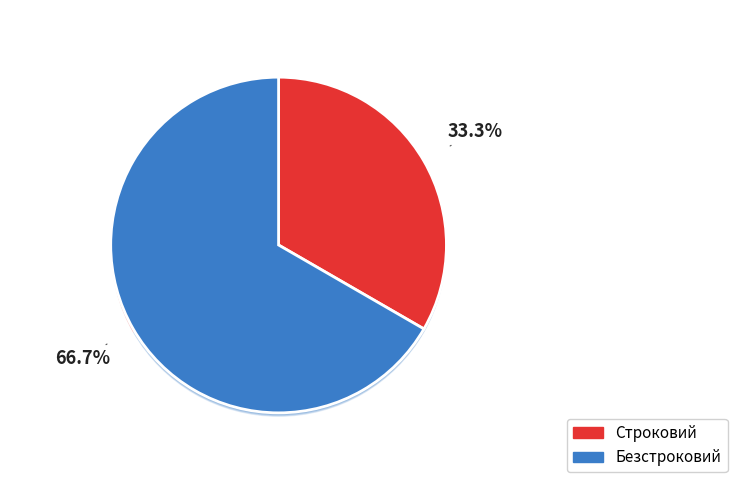

Combined, what portion of the pie is Безстроковий and Строковий?

100.0%